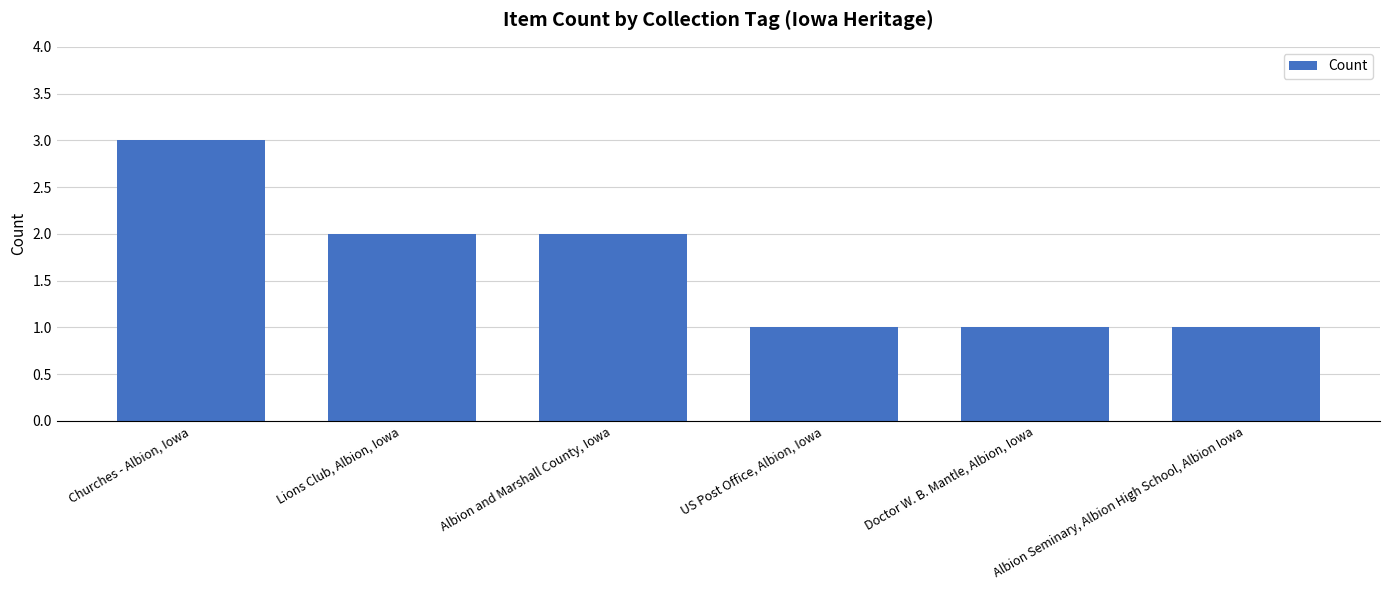

What is the difference between the second highest and second lowest values?

1